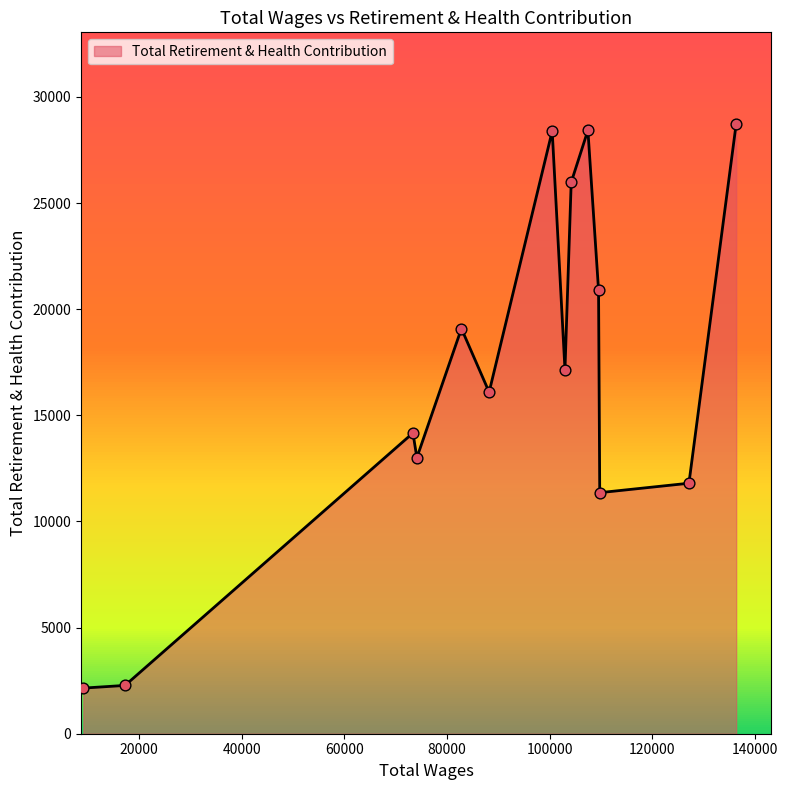

What is the maximum value shown in the chart?

28736